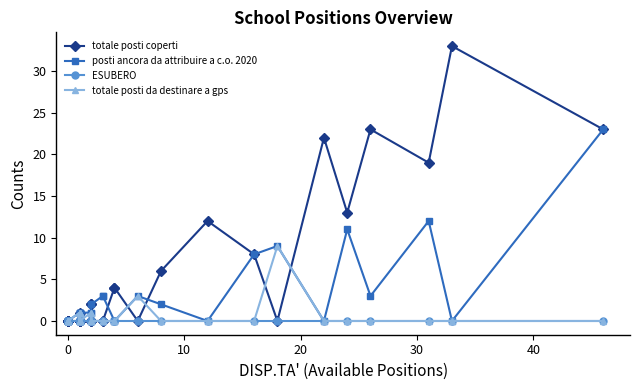

Which series has the largest range (max minus min)?

totale posti coperti